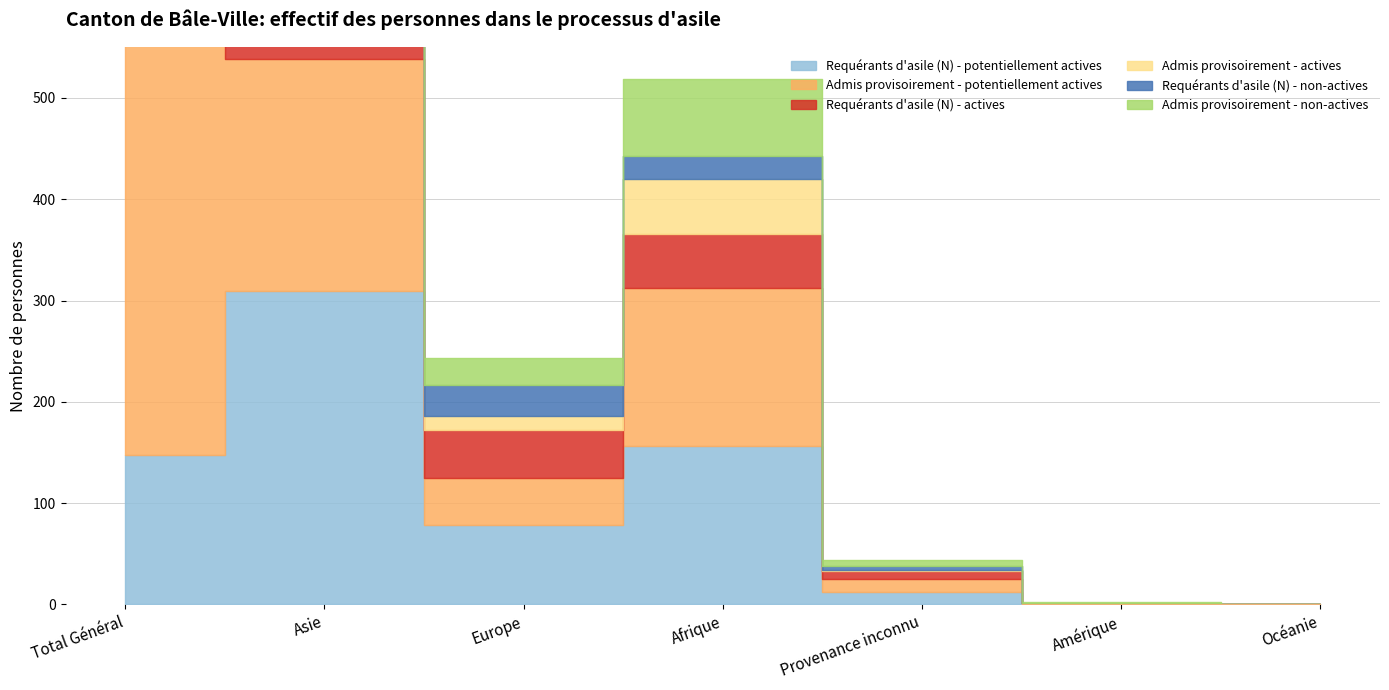

What is the approximate value of Requérants d'asile (N) - potentiellement actives at Europe, to the nearest 10?

80